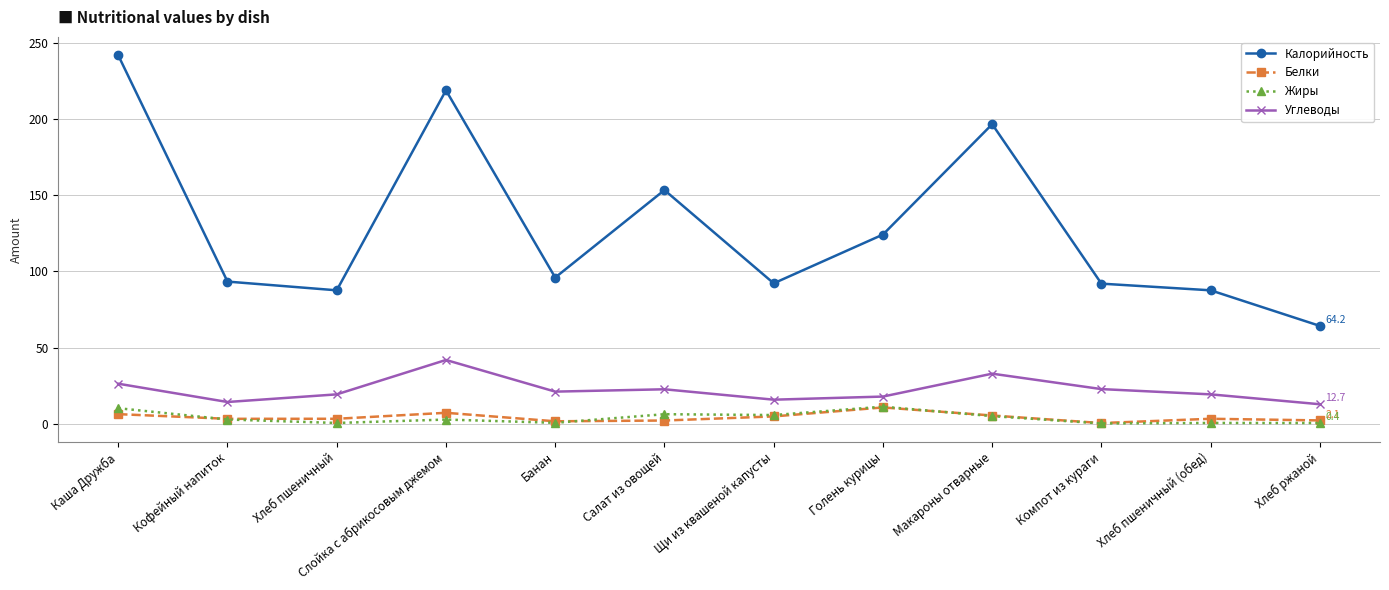

Which series changed the most between Кофейный напиток and Хлеб ржаной?

Калорийность